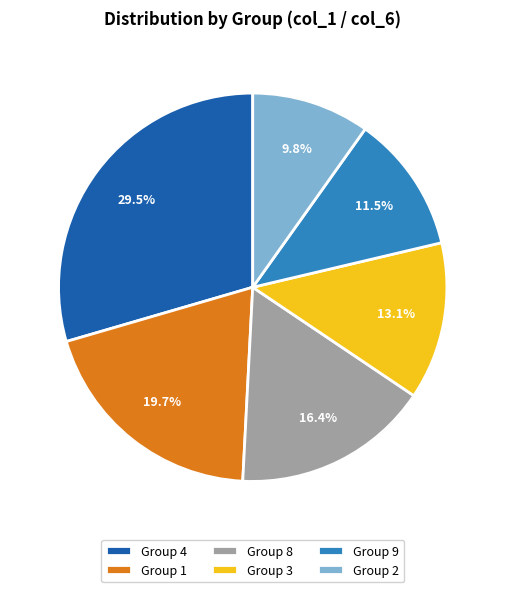

Count the number of slices in the pie.

6